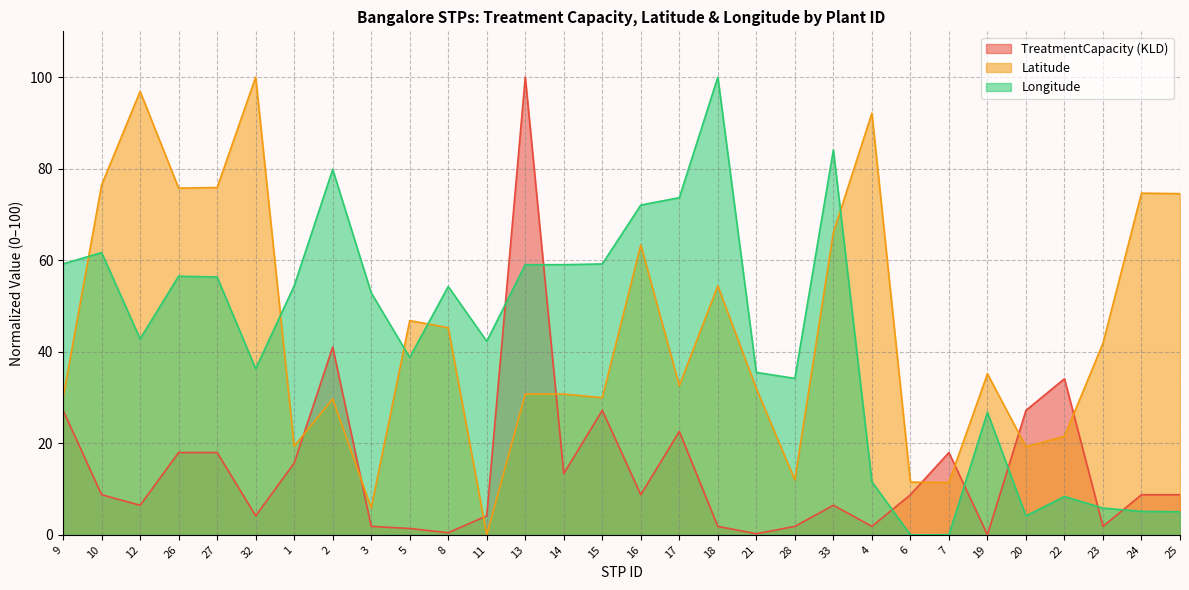

Count the number of categories in the chart.

30